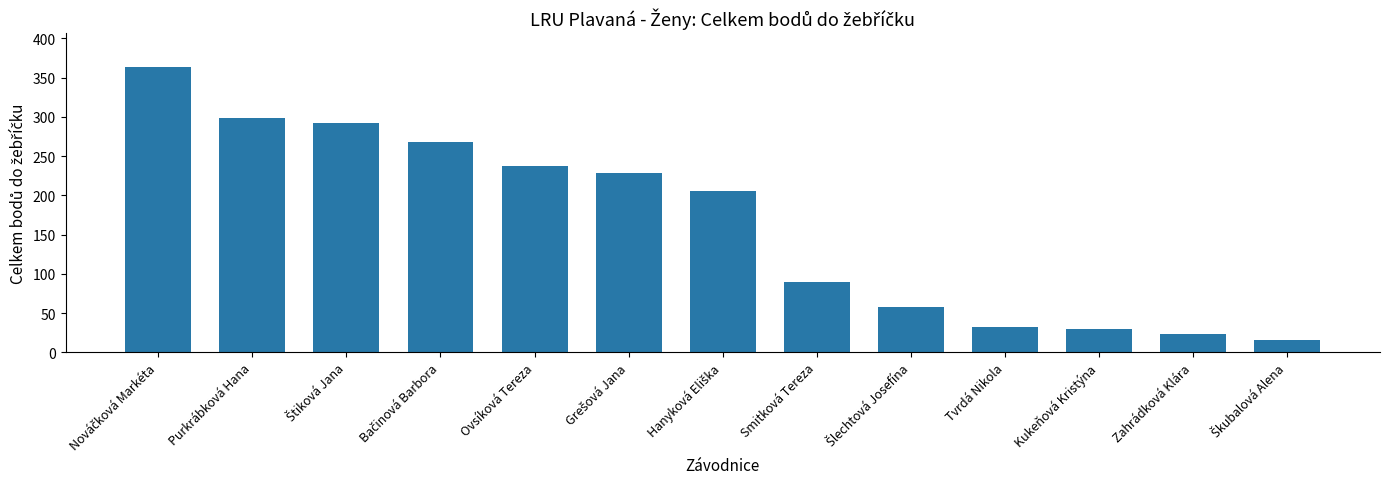

The chart shows a value of 29 at Kukeňová Kristýna. True or false?

True